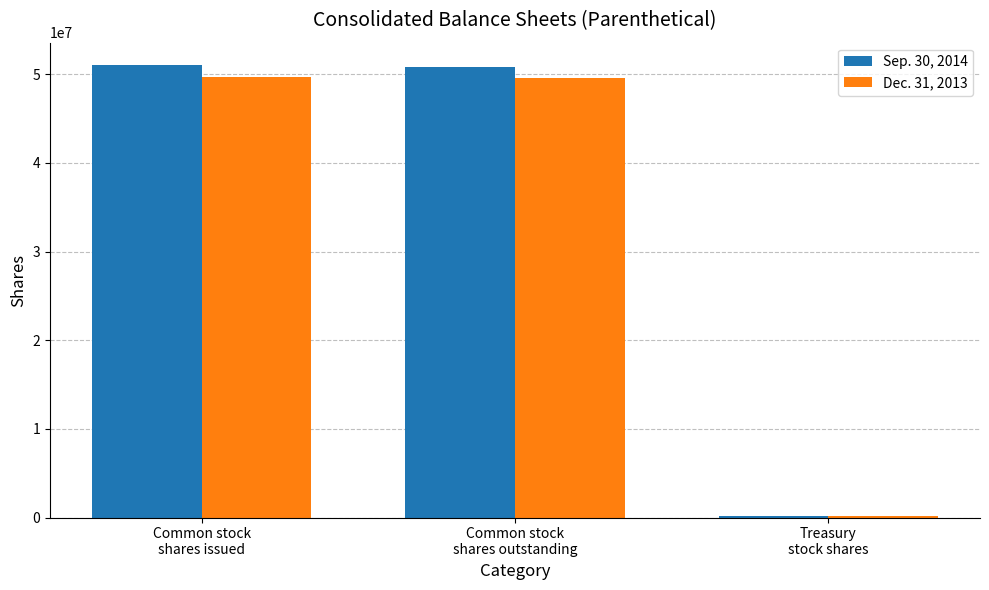

What is the greatest value displayed?

51022025